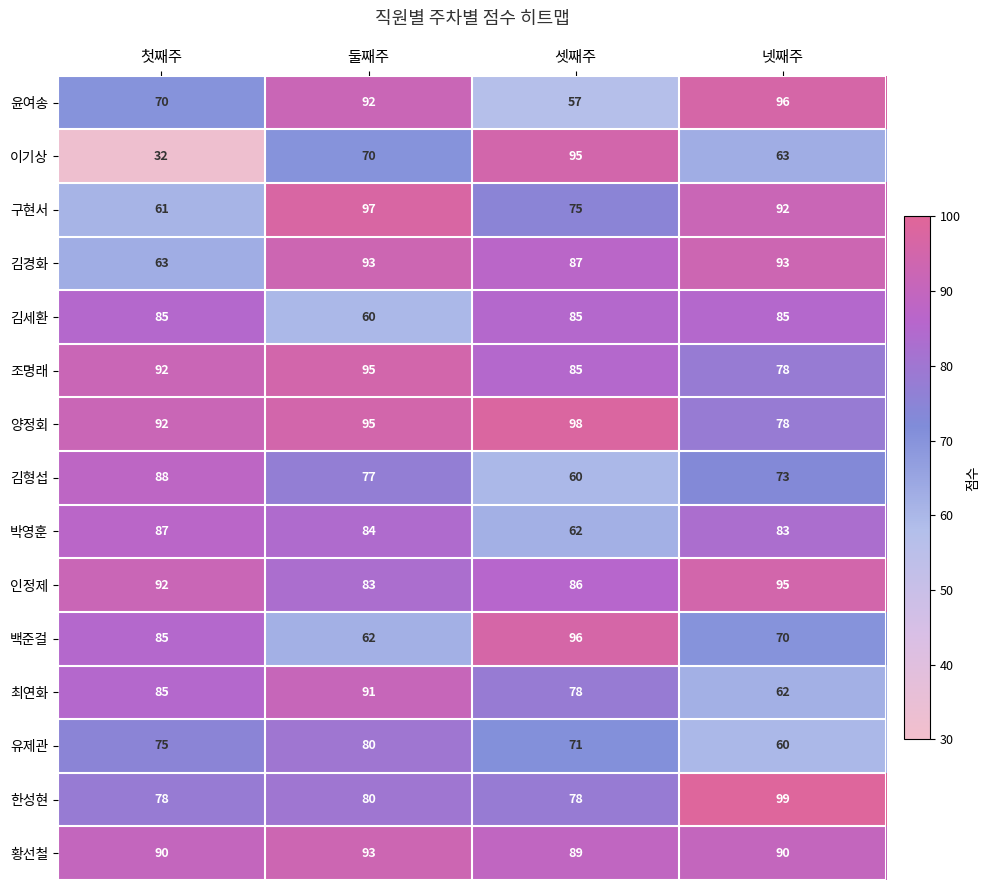

Which category has the highest value across all series?

넷째주